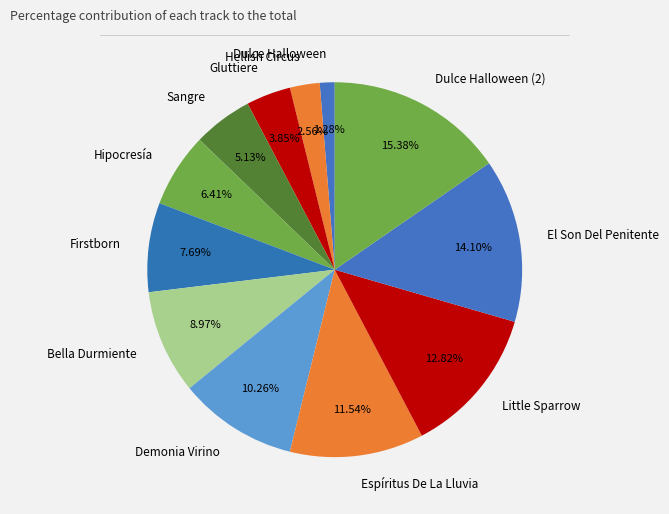

Is it true that Demonia Virino is 16% of the pie?

False